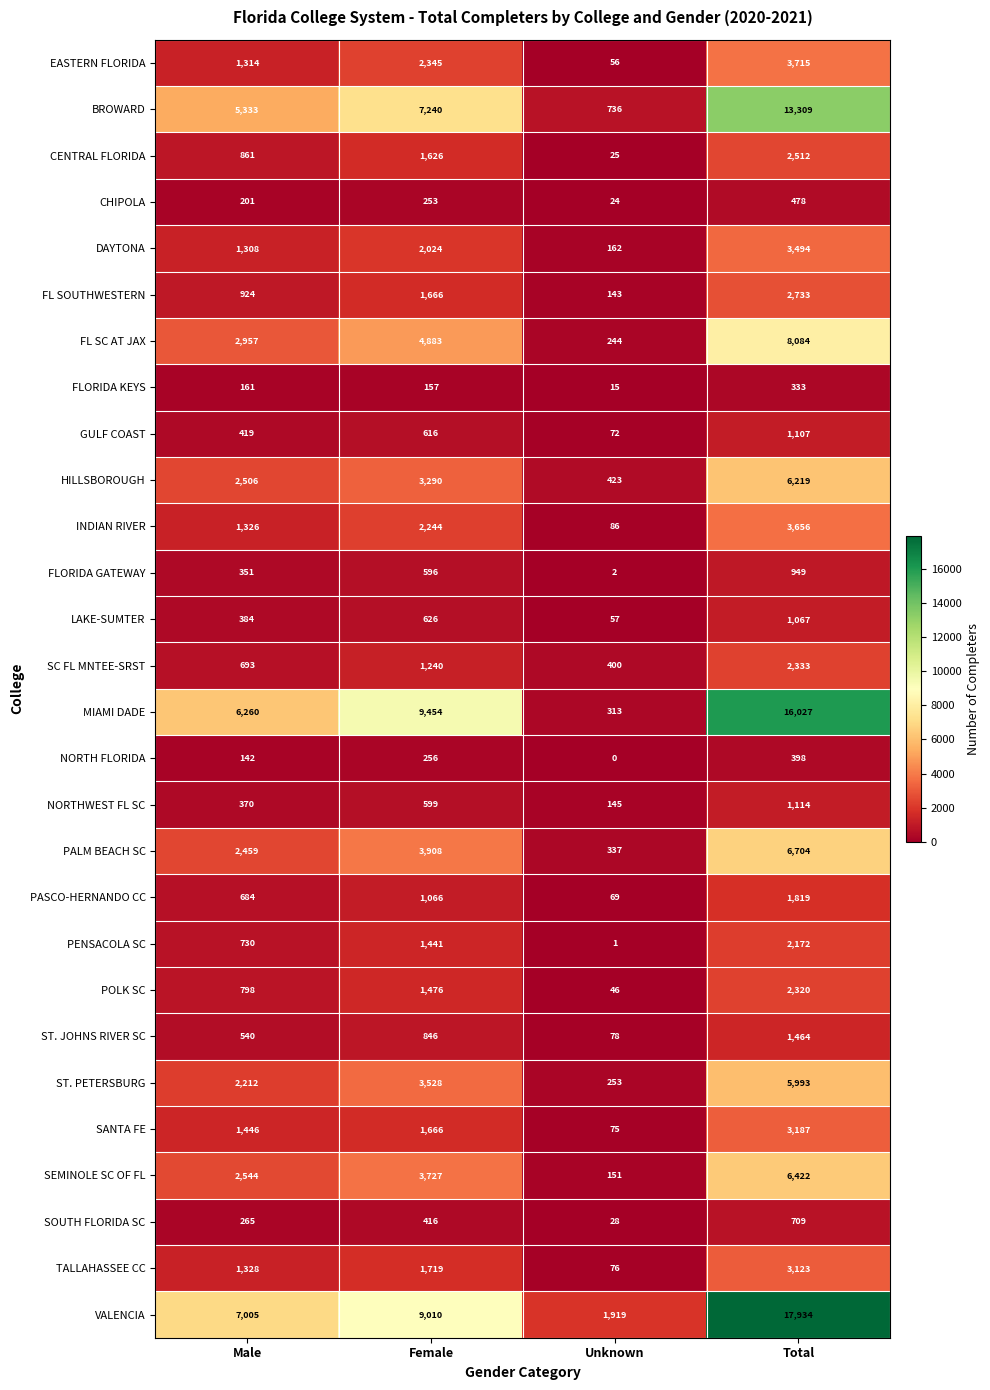

True or false: NORTHWEST FL SC has a value of 145 at Unknown.

True